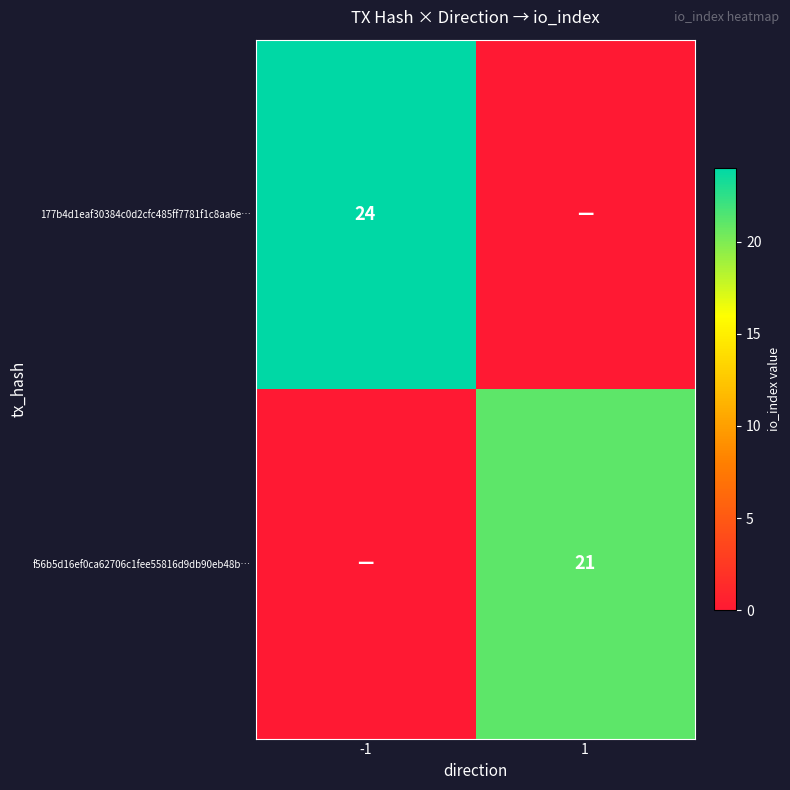

The 177b4d1eaf30384c0d2cfc485ff7781f1c8aa6e… series shows 12 at -1. True or false?

False